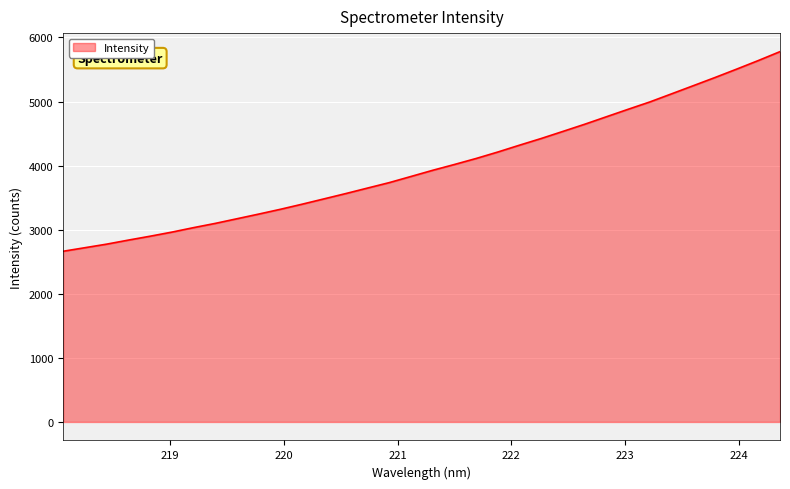

What is the difference between the second highest and second lowest values?

2920.9